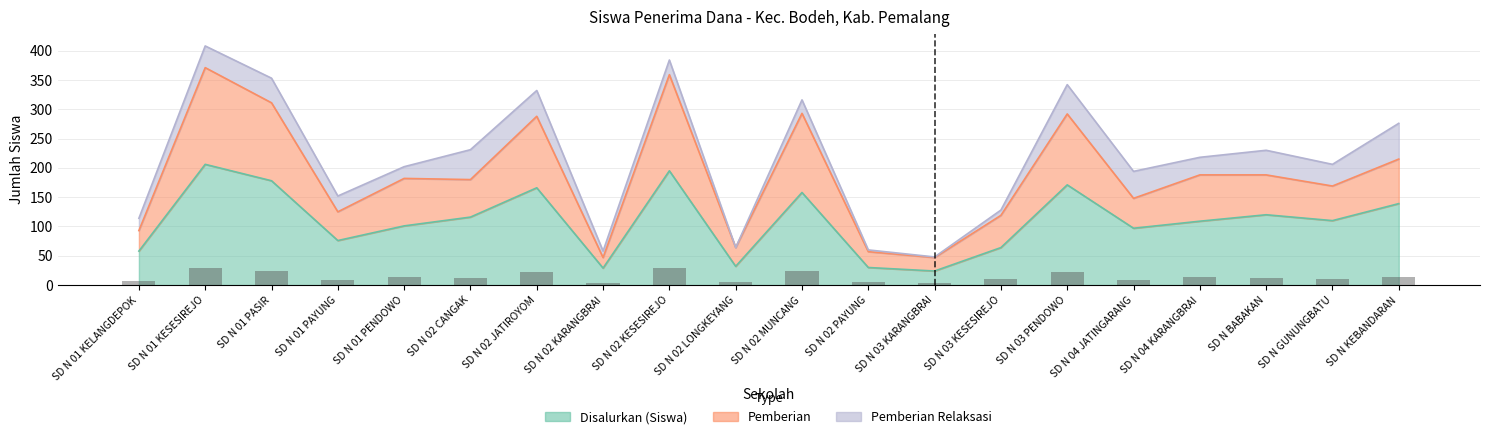

At which label is Disalurkan (Siswa) closest to 115?

SD N 02 CANGAK